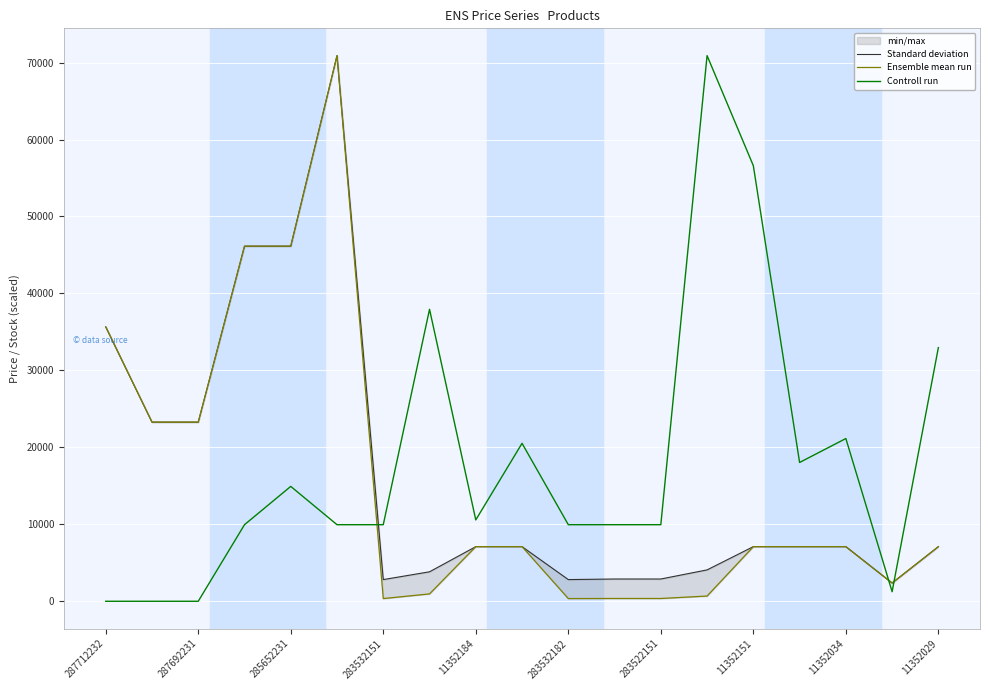

After their last crossing, which series has the higher values: Controll run or Standard deviation?

Controll run